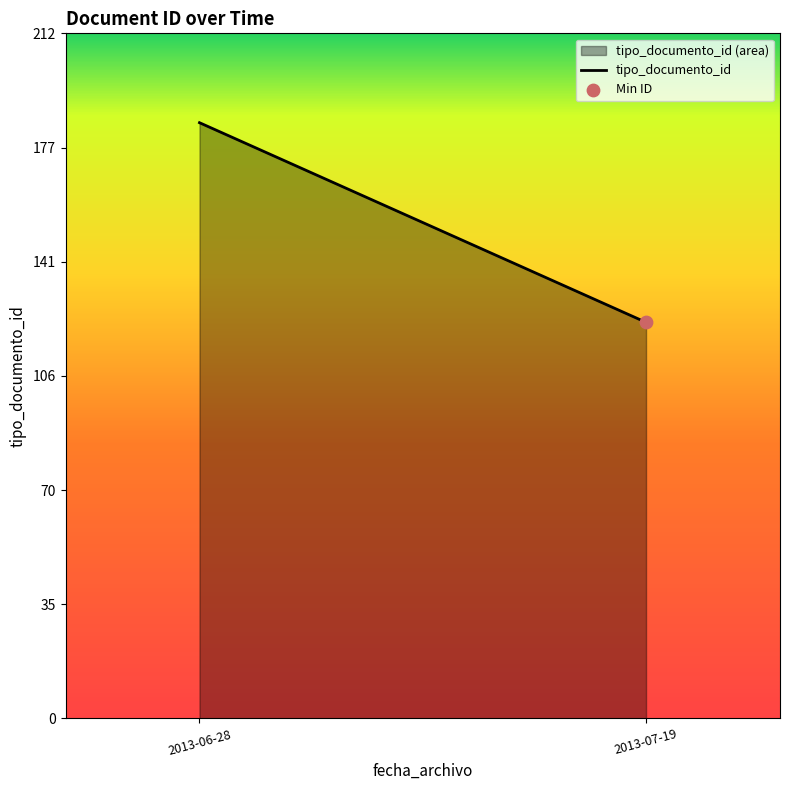

Between 2013-07-19 and 2013-06-28, which is larger?

2013-06-28